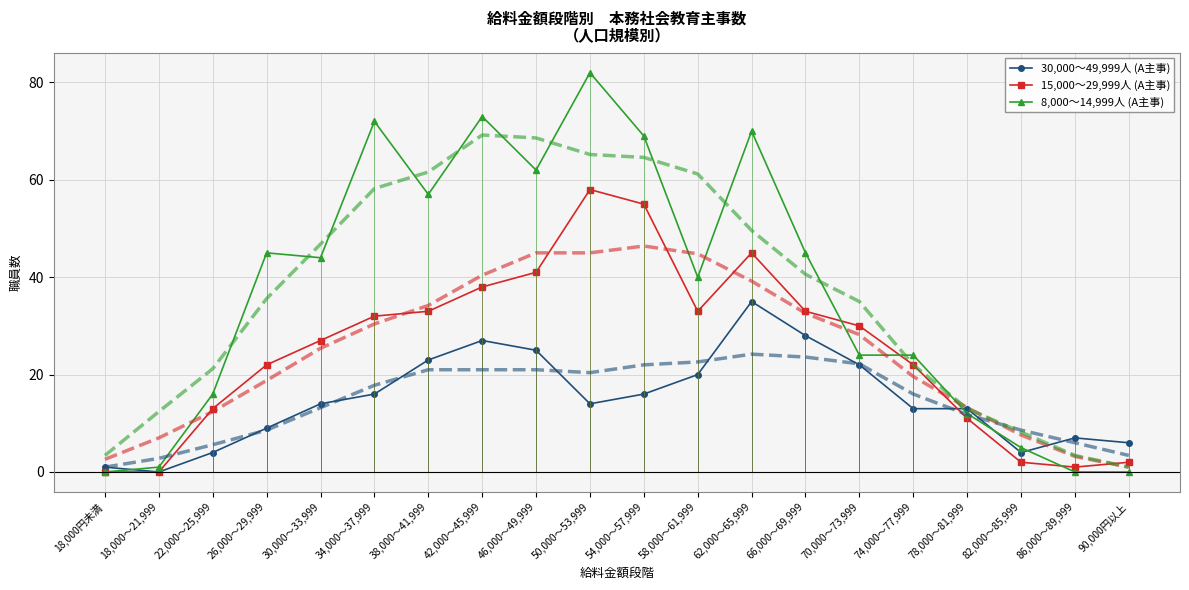

Is it true that 8,000～14,999人 (A主事) equals 24 at 74,000～77,999?

True